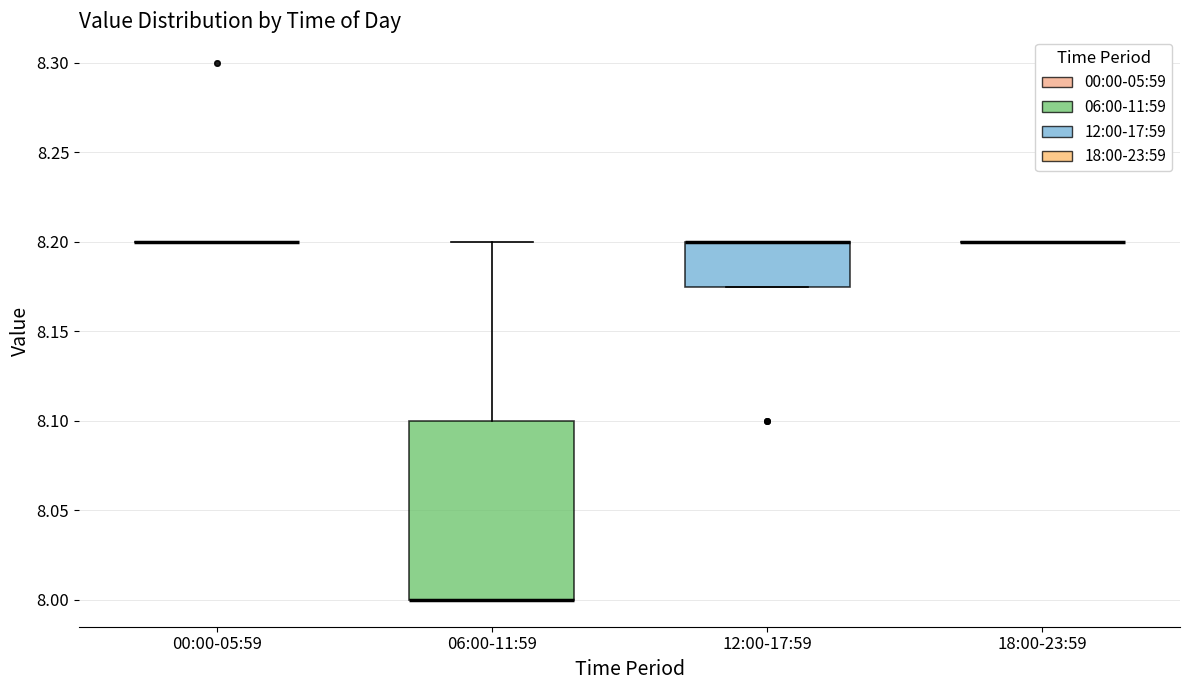

Comparing the boxes themselves (not the whiskers), which one is the tallest?

06:00-11:59